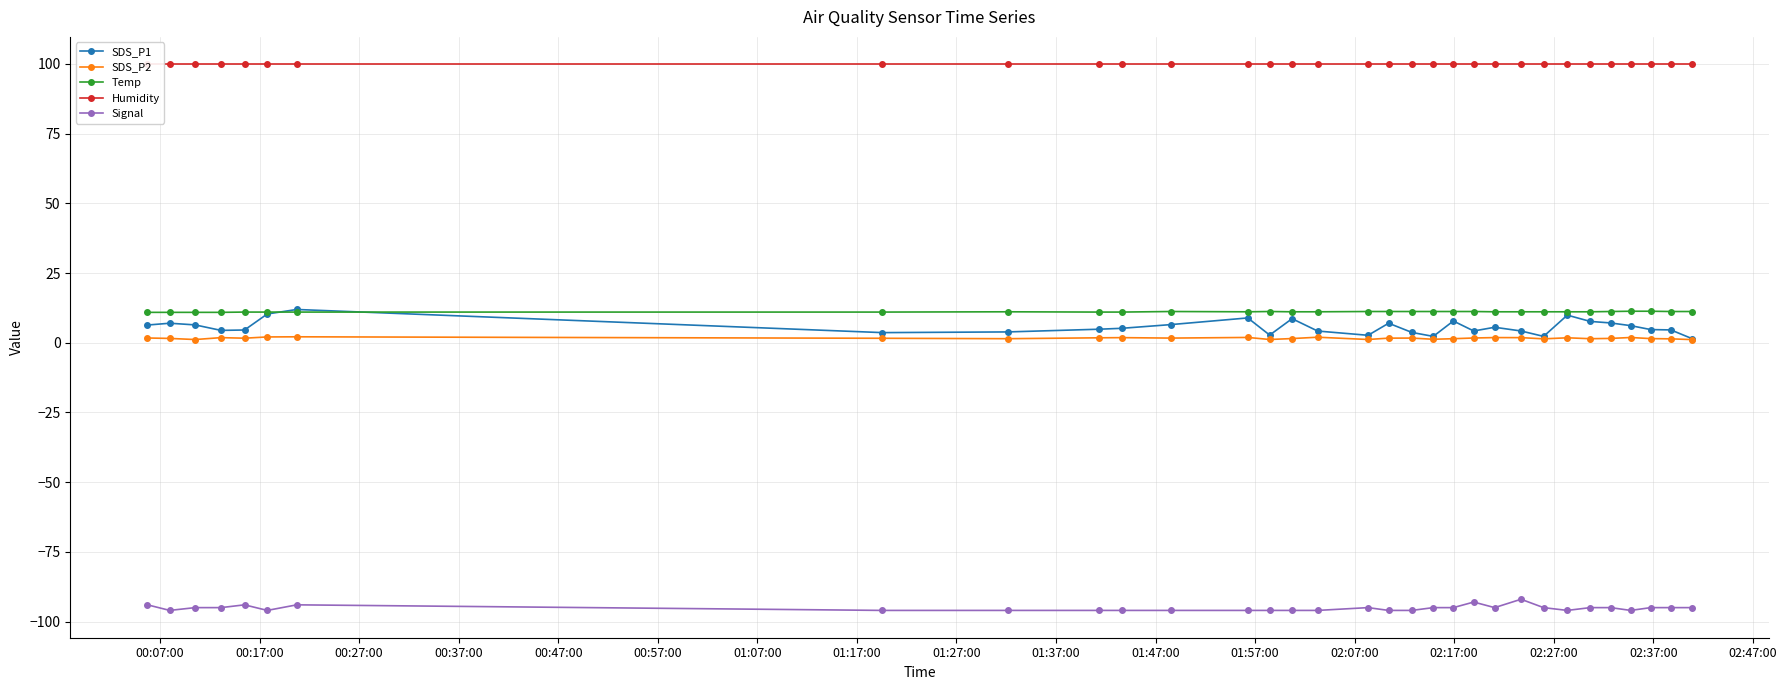

At how many categories does at least one series exceed 86?

32